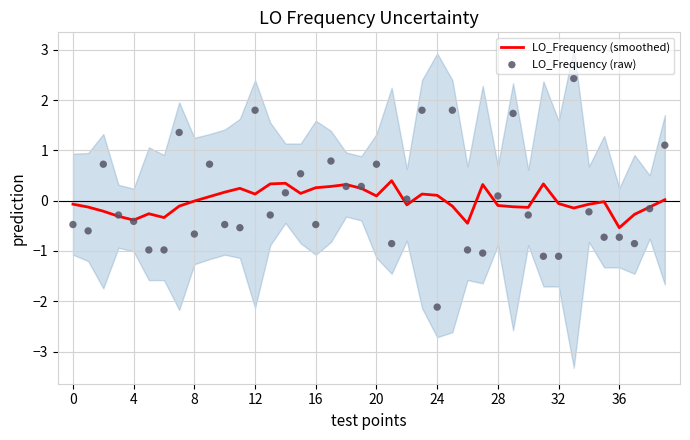

Which series contains the lowest Y value?

LO_Frequency (raw)